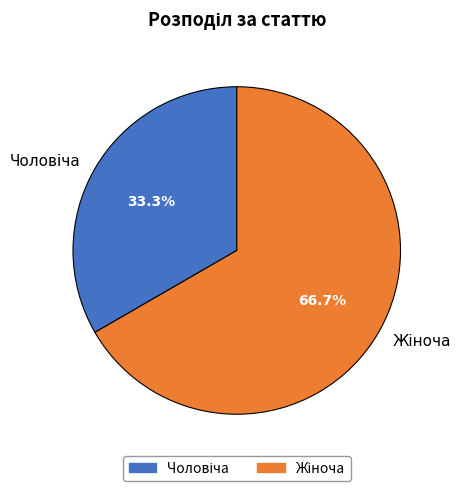

Count the number of slices in the pie.

2